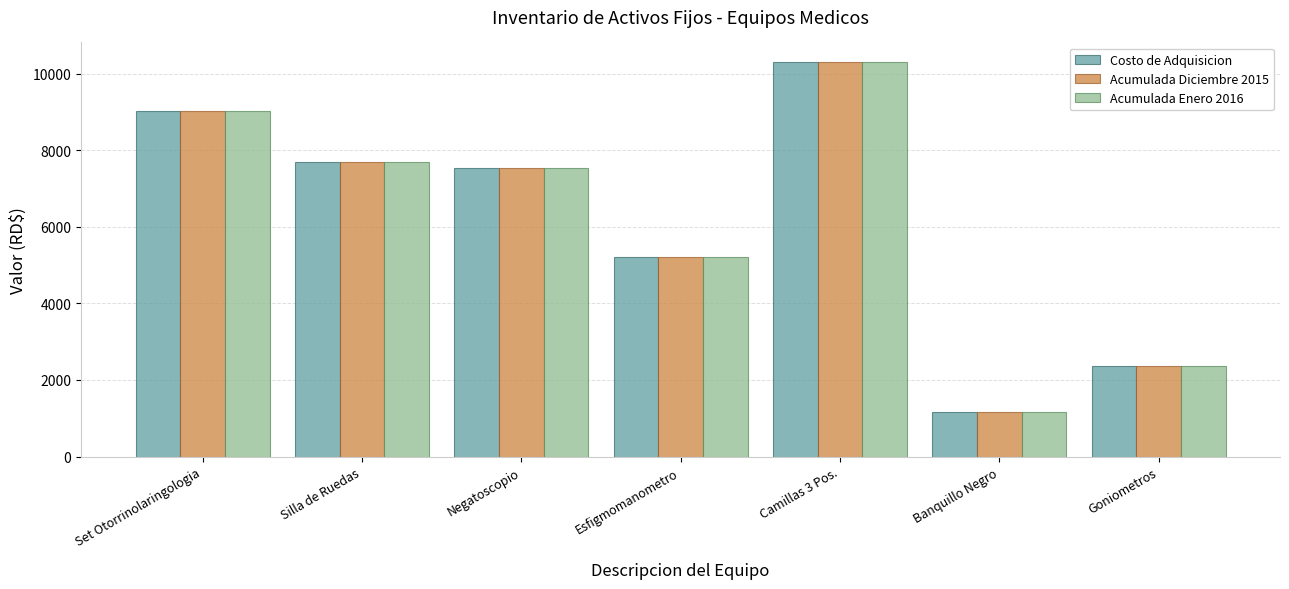

At which label is Acumulada Enero 2016 closest to 5728?

Esfigmomanometro